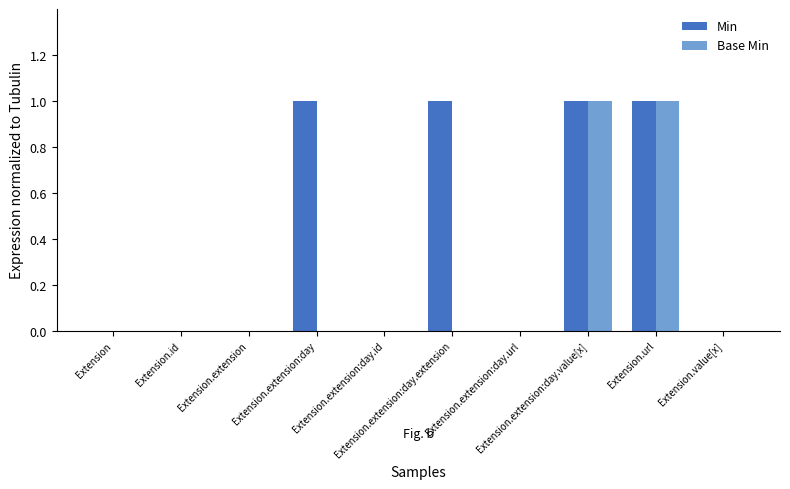

Reading right to left, transcribe all the data shown in this chart.

Min: Extension.value[x]=0	Extension.url=1	Extension.extension:day.value[x]=1	Extension.extension:day.url=0	Extension.extension:day.extension=1	Extension.extension:day.id=0	Extension.extension:day=1	Extension.extension=0	Extension.id=0	Extension=0
Base Min: Extension.value[x]=0	Extension.url=1	Extension.extension:day.value[x]=1	Extension.extension:day.url=0	Extension.extension:day.extension=0	Extension.extension:day.id=0	Extension.extension:day=0	Extension.extension=0	Extension.id=0	Extension=0